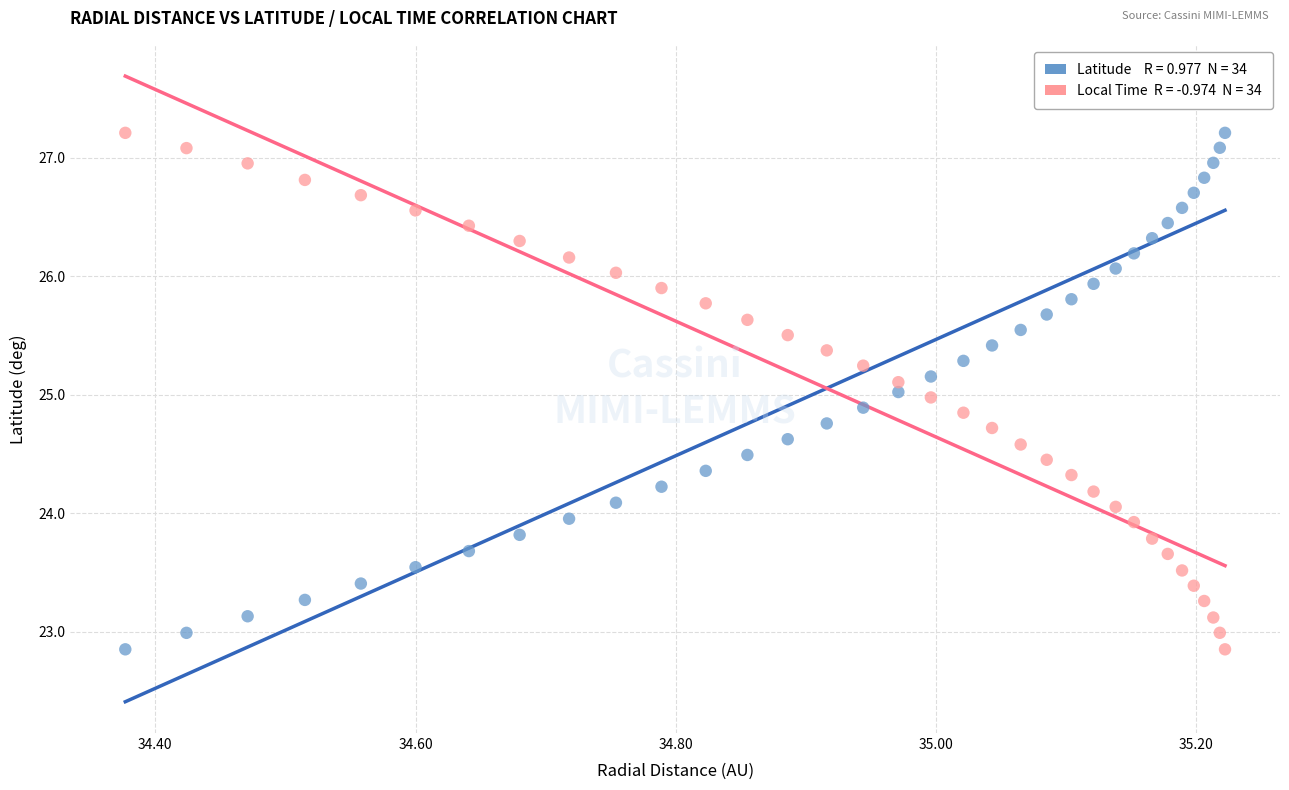

Across all data points, what is the range of X values (max minus min)?

0.8